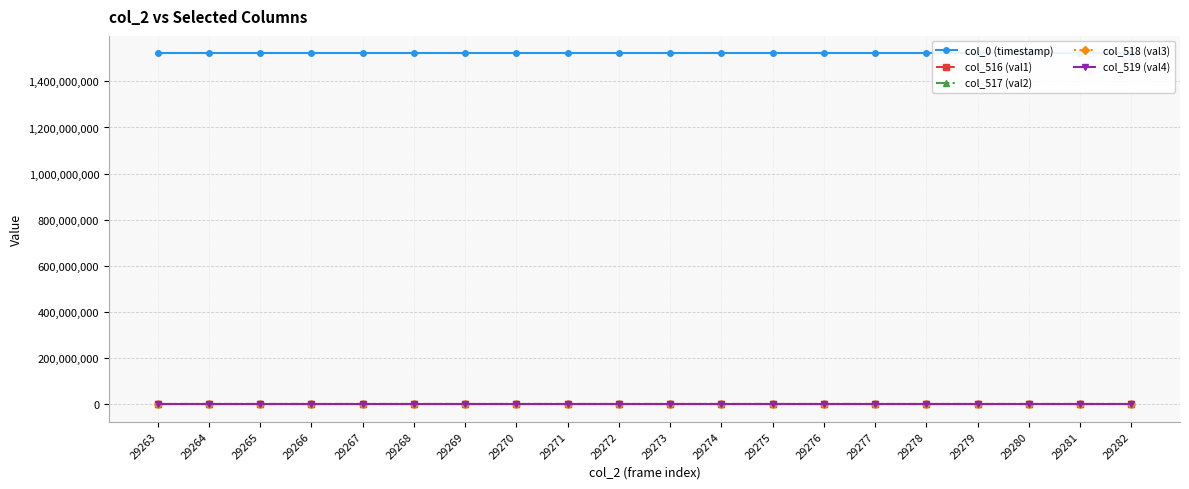

Which category has the lowest value in the col_0 (timestamp) series?

29263